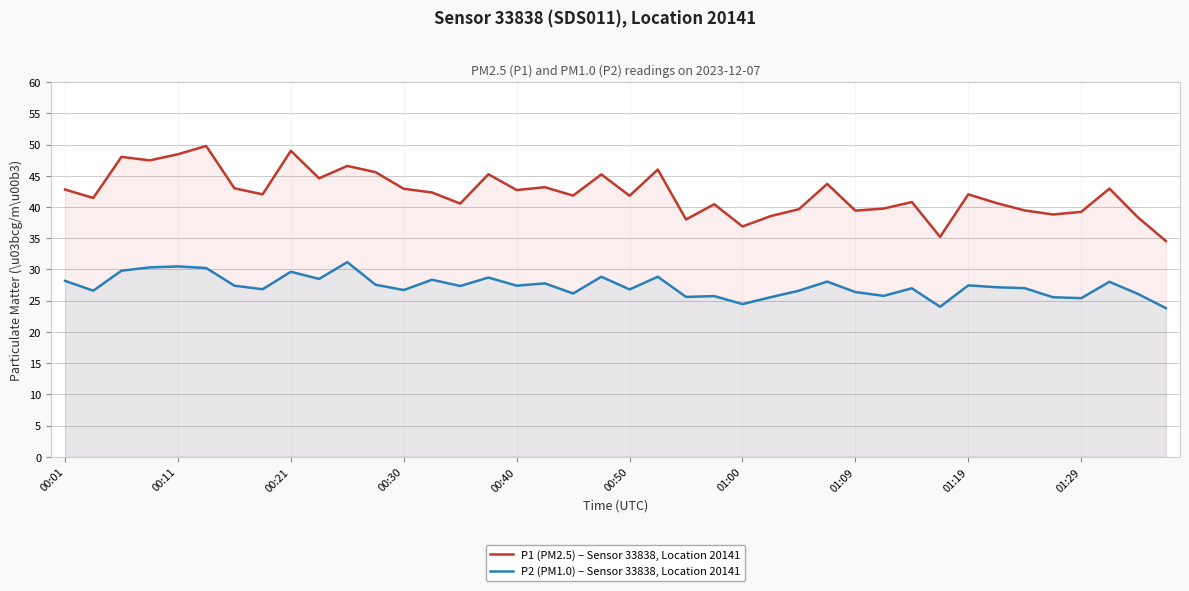

What is the minimum value for P1 (PM2.5) – Sensor 33838, Location 20141?

34.5